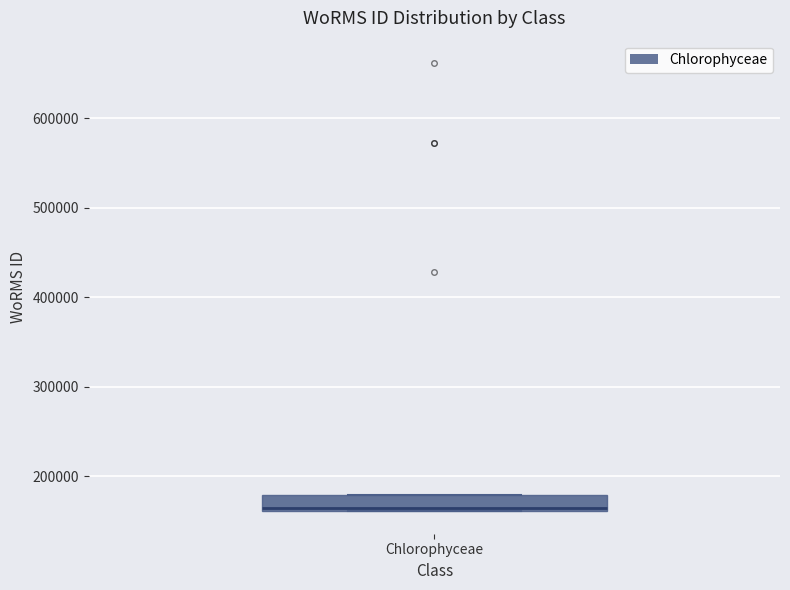

Read this box plot against the y-axis: the position of the median line, the range covered by the box, and the ends of both whiskers. The values are not printed on the chart, so give them approximately, as read against the axis.

median 160000 (just above the box's lower edge), box 160000 to 180000, whiskers 160000 to 180000